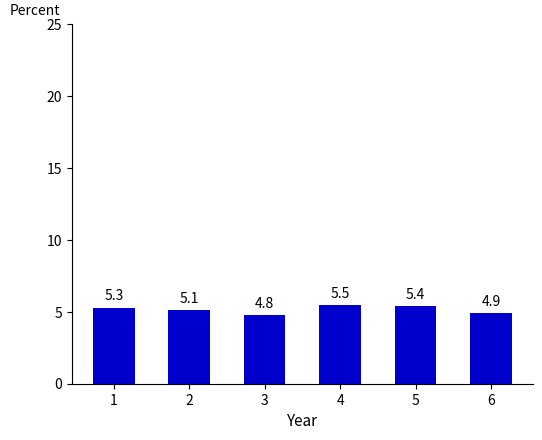

List the labels in order of value, smallest first.

3, 6, 2, 1, 5, 4